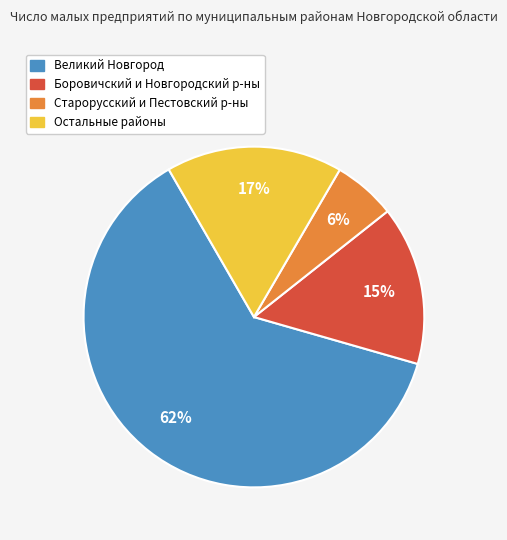

To the nearest percent, what is the average slice percentage?

25%